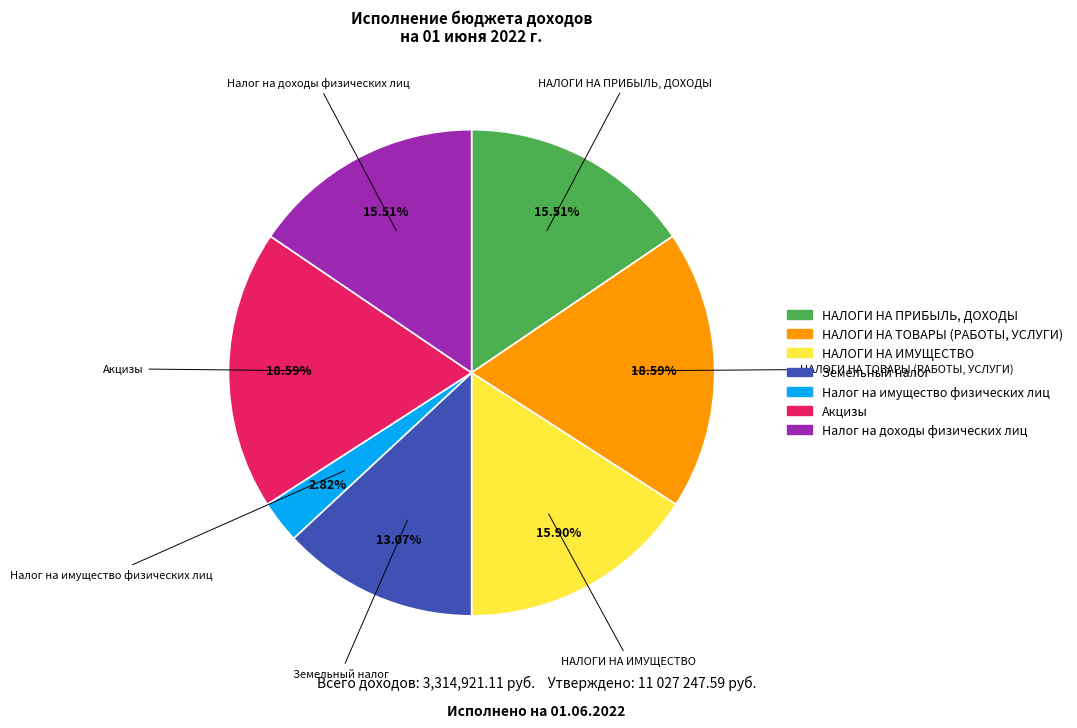

Is there any slice that represents more than half of the pie?

No